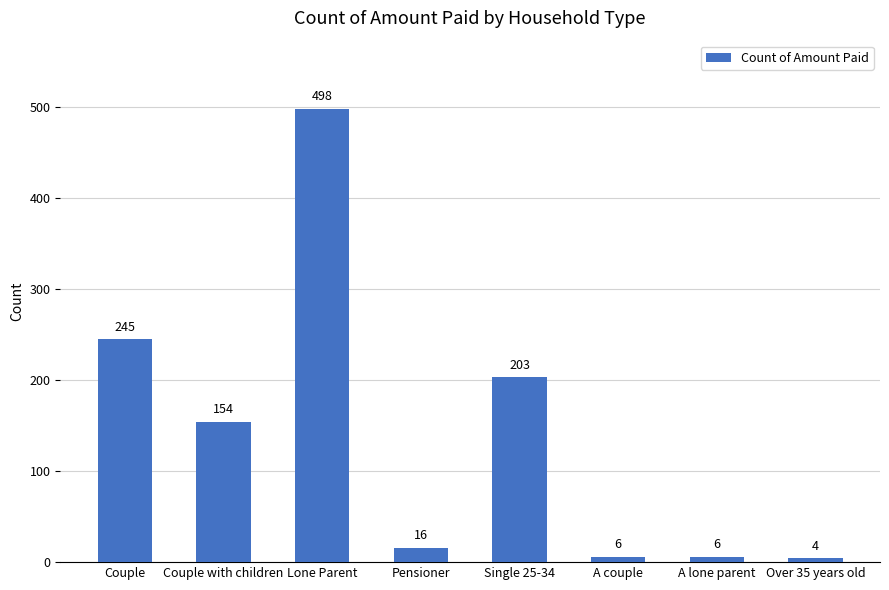

What is the average value?

142